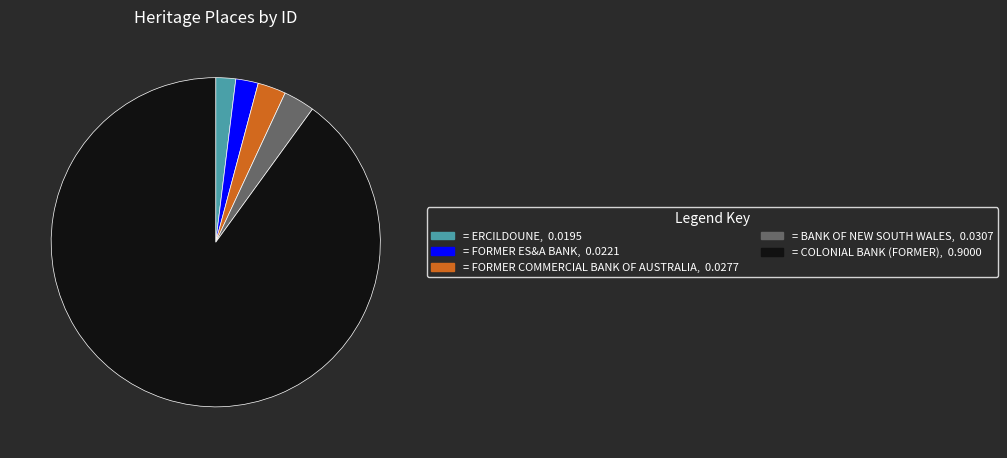

Does any single category account for the majority?

Yes